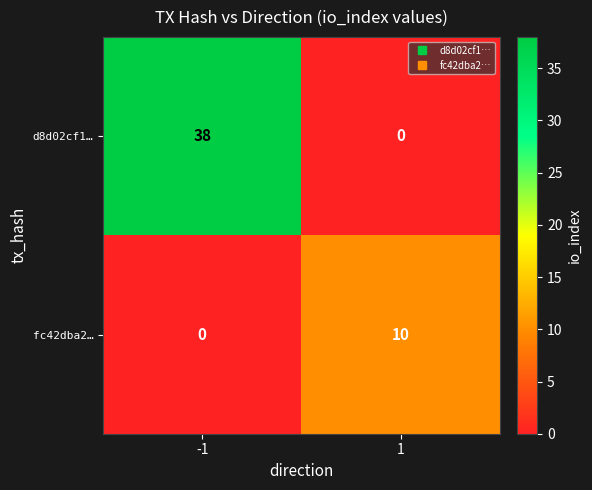

Reading right to left, list all the values displayed in this chart.

d8d02cf1…: 1=0	-1=38
fc42dba2…: 1=10	-1=0